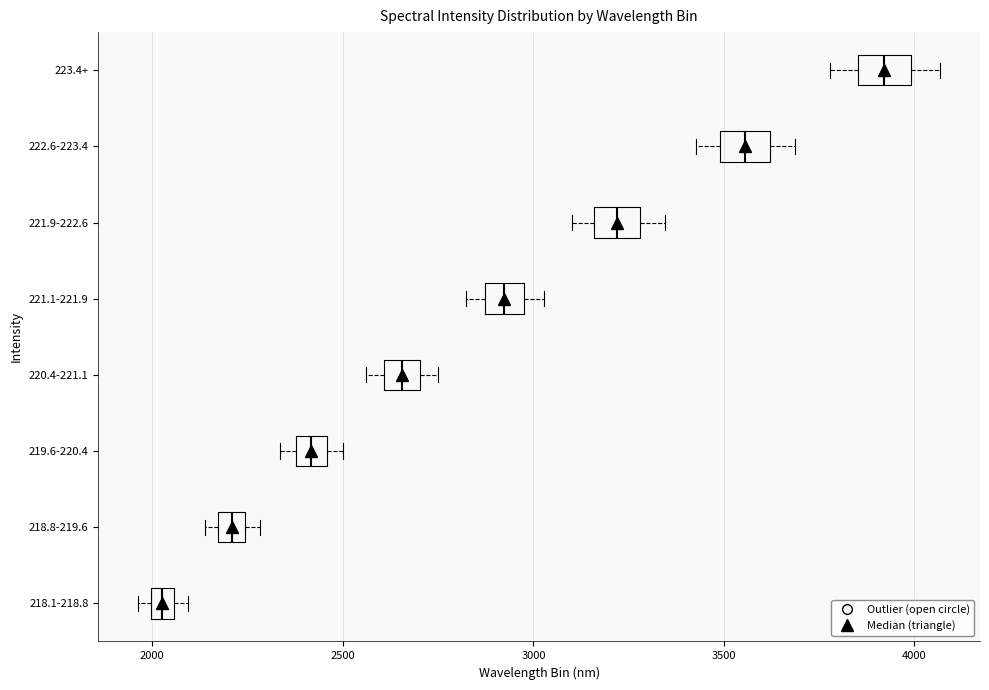

Where is the right edge of the box for 220.4-221.1 on the x-axis? The values are not printed on the chart, so give them approximately, as read against the axis.

2700